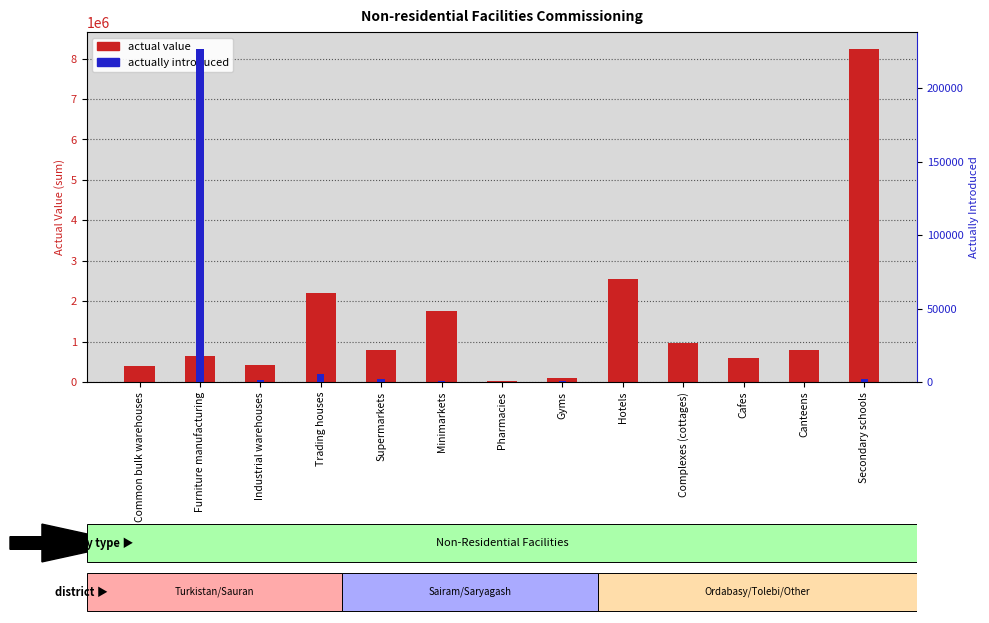

What is the difference between the actually introduced values at Cafes and Furniture manufacturing?

226611